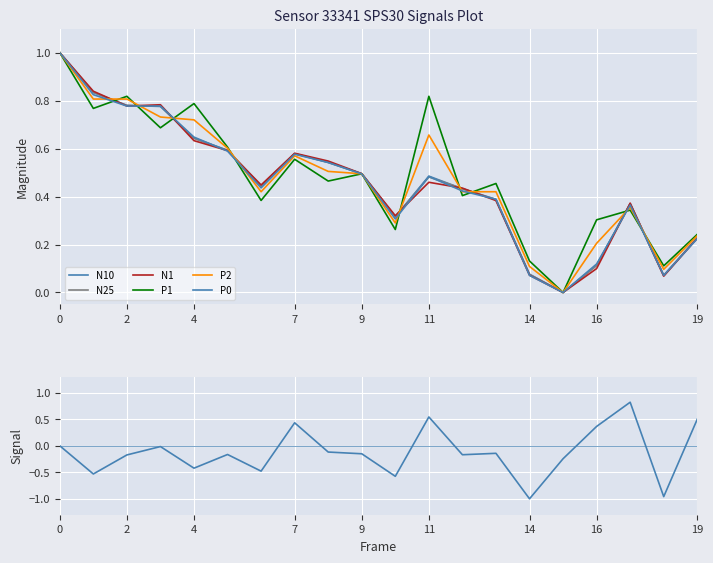

How many positive values does the N25 series have?

19